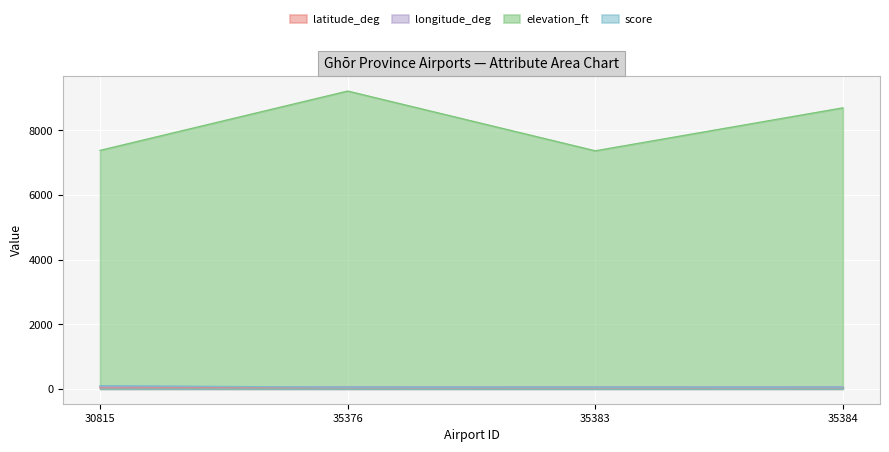

Reading right to left, what are all the values shown in this chart?

latitude_deg: 35384=34.5	35383=33.5	35376=34.5	30815=34.5
longitude_deg: 35384=66.3	35383=64.4	35376=66.3	30815=65.3
elevation_ft: 35384=8700.0	35383=7370.0	35376=9220.0	30815=7383.0
score: 35384=50.0	35383=50.0	35376=50.0	30815=100.0